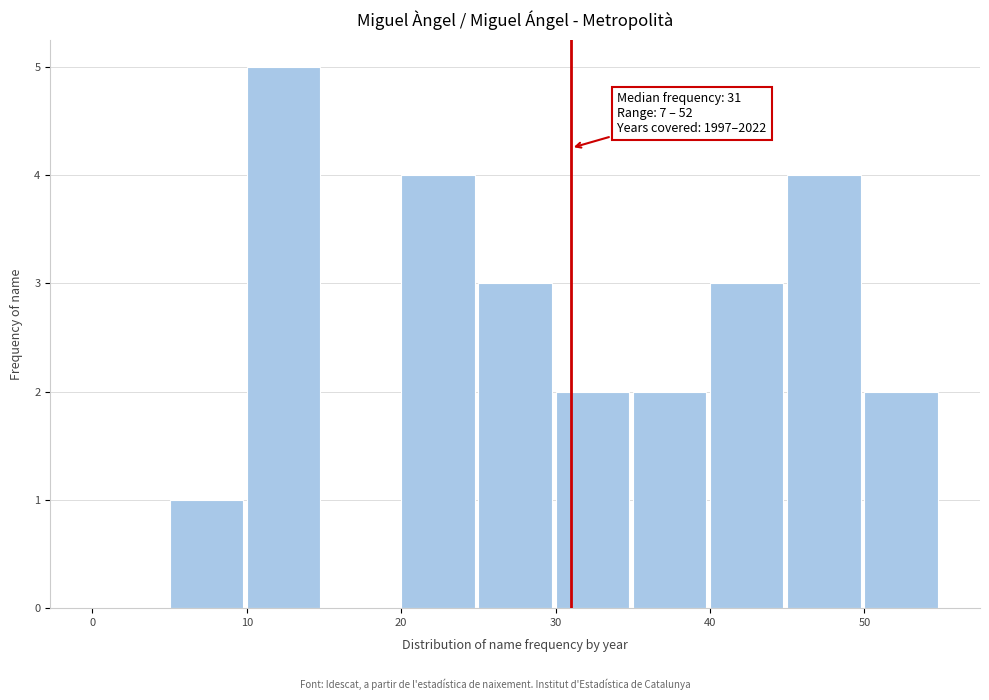

Which range on the x-axis has the tallest bar?

10 to 15